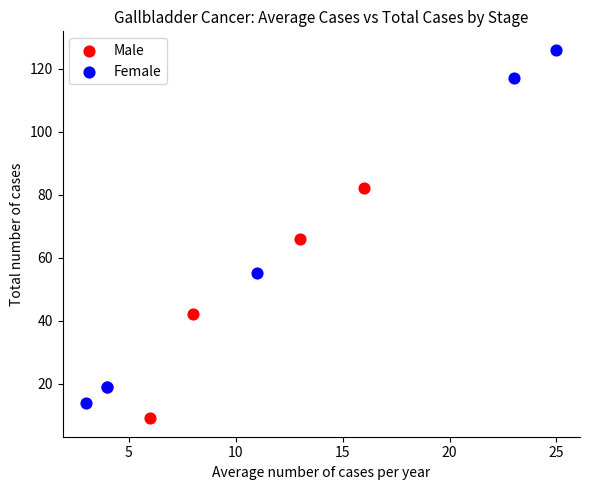

What are all the series names shown in the legend?

Male, Female